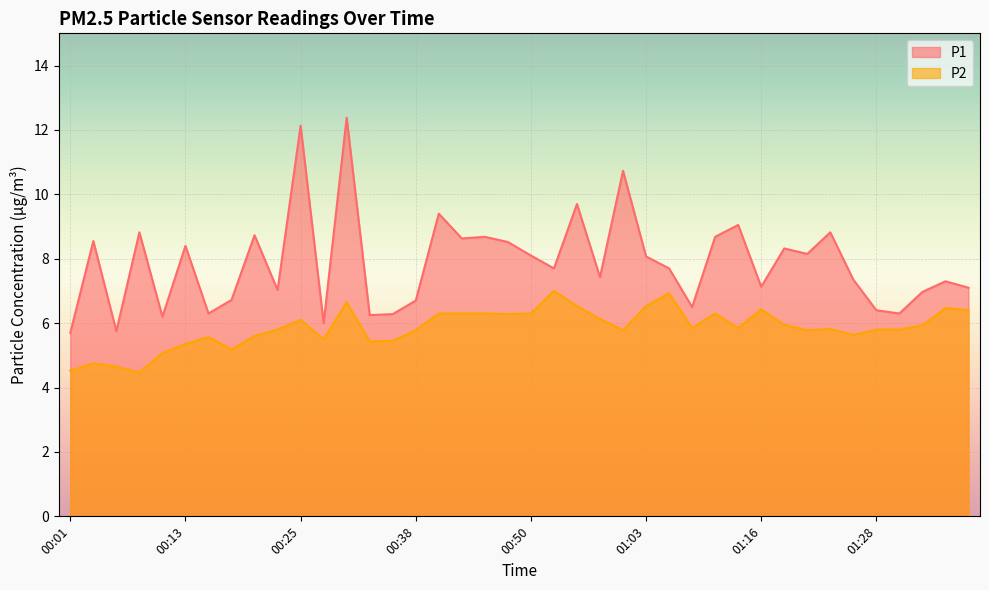

Is it true that P2 equals 5.2 at 00:18?

True